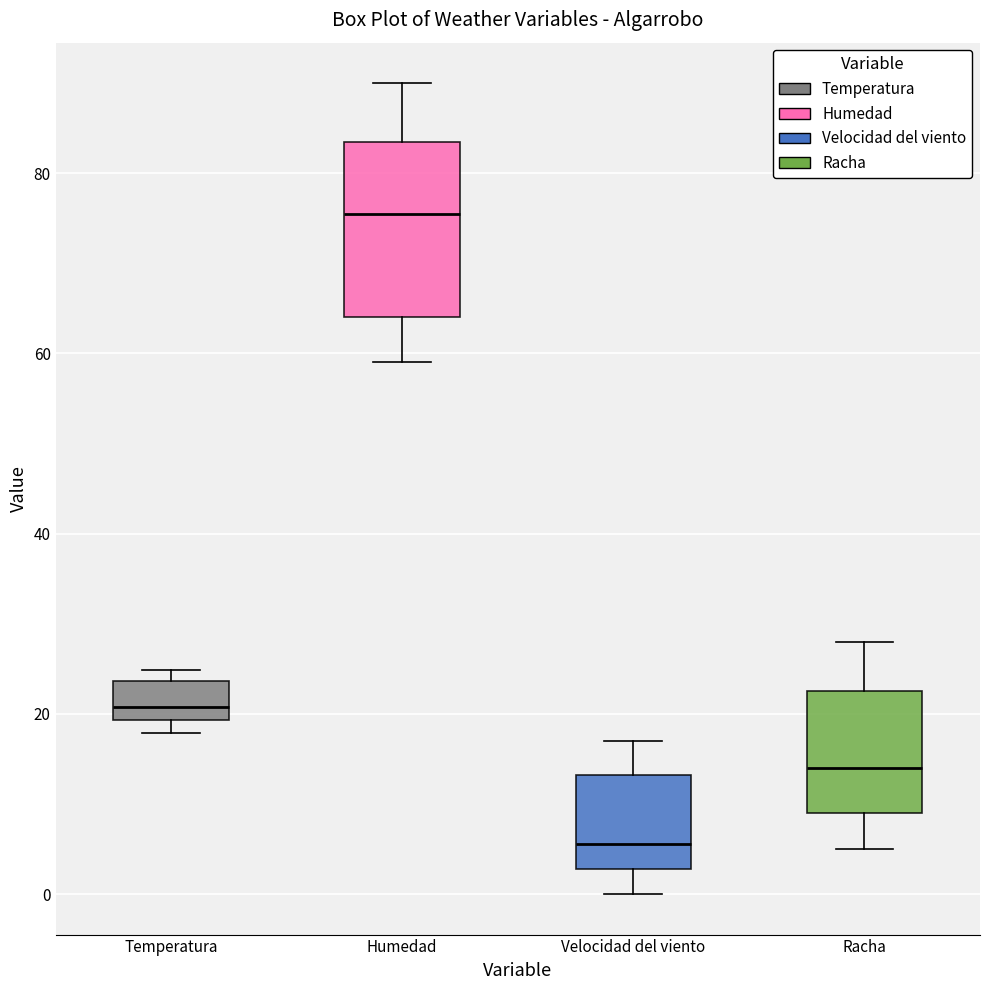

Which box has the lowest median line?

Velocidad del viento